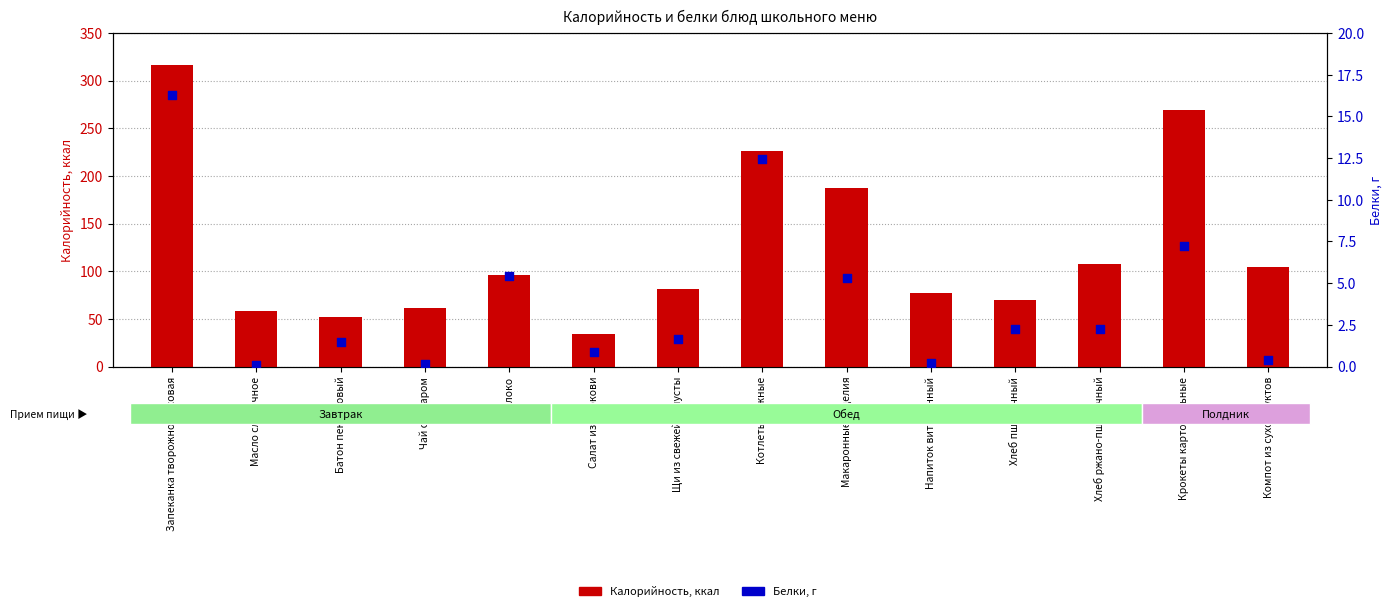

Which series has the largest total across all categories?

Калорийность